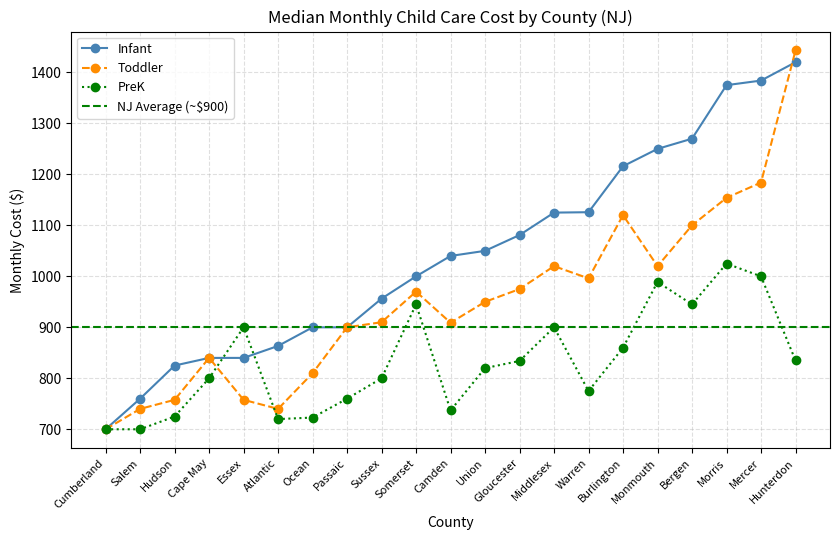

Which series ends up on top after the final intersection of Infant and PreK?

Infant